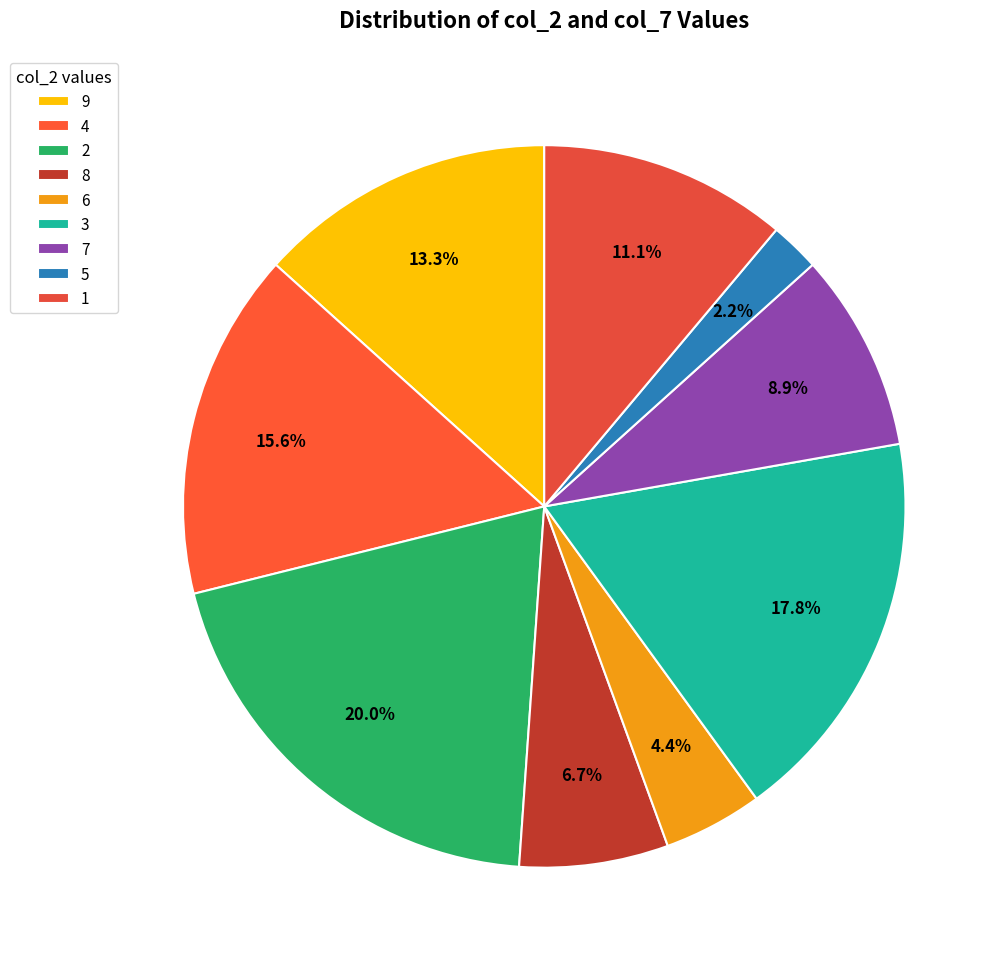

To the nearest percent, what portion does 6 represent?

4%